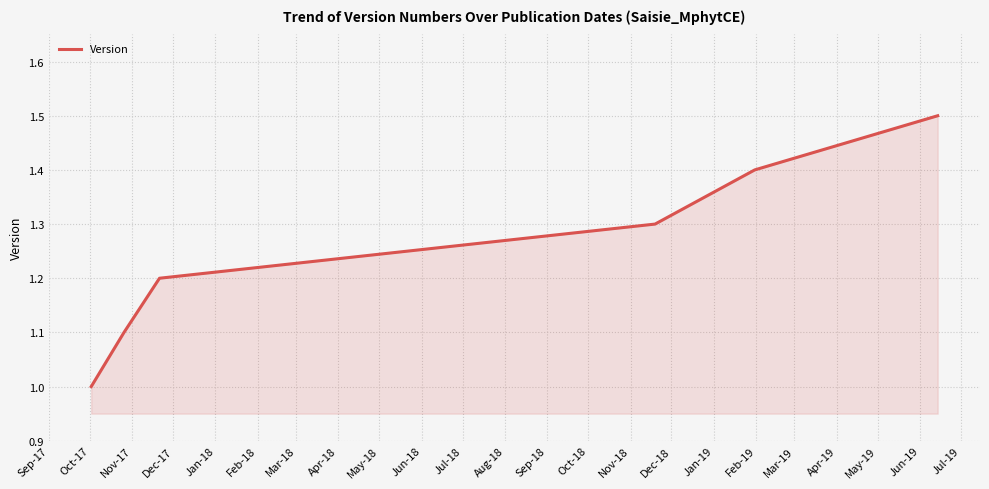

What is the difference between the second highest and second lowest values?

0.3